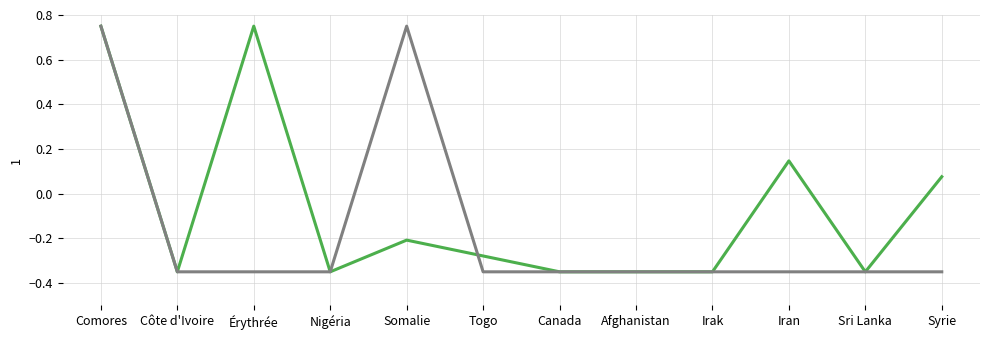

What is the spread (max minus min) of values at Érythrée?

1.1